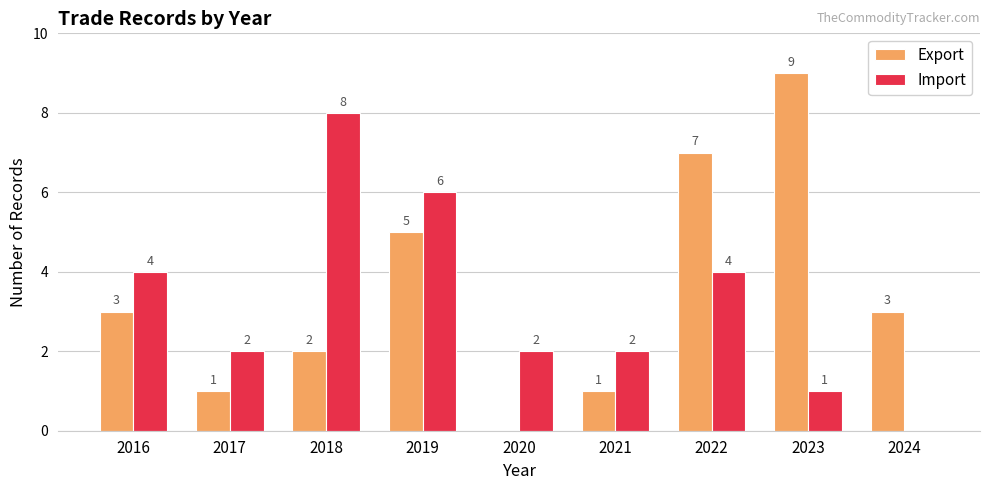

How many values in Export are above zero?

8